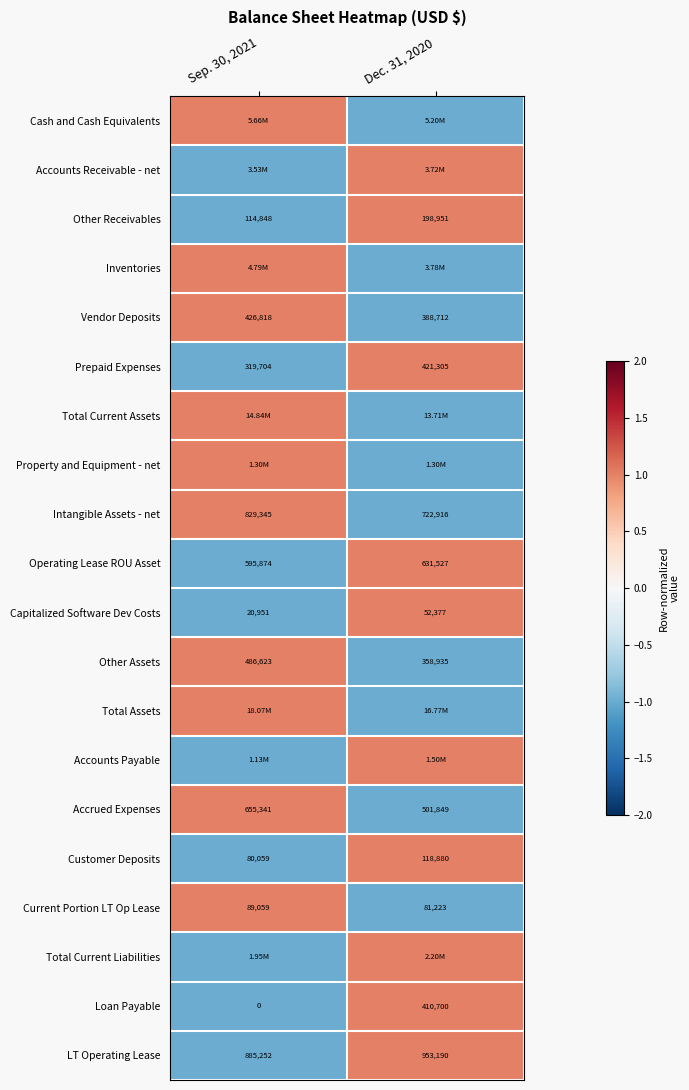

What is the sum of all Intangible Assets - net values?

1552261